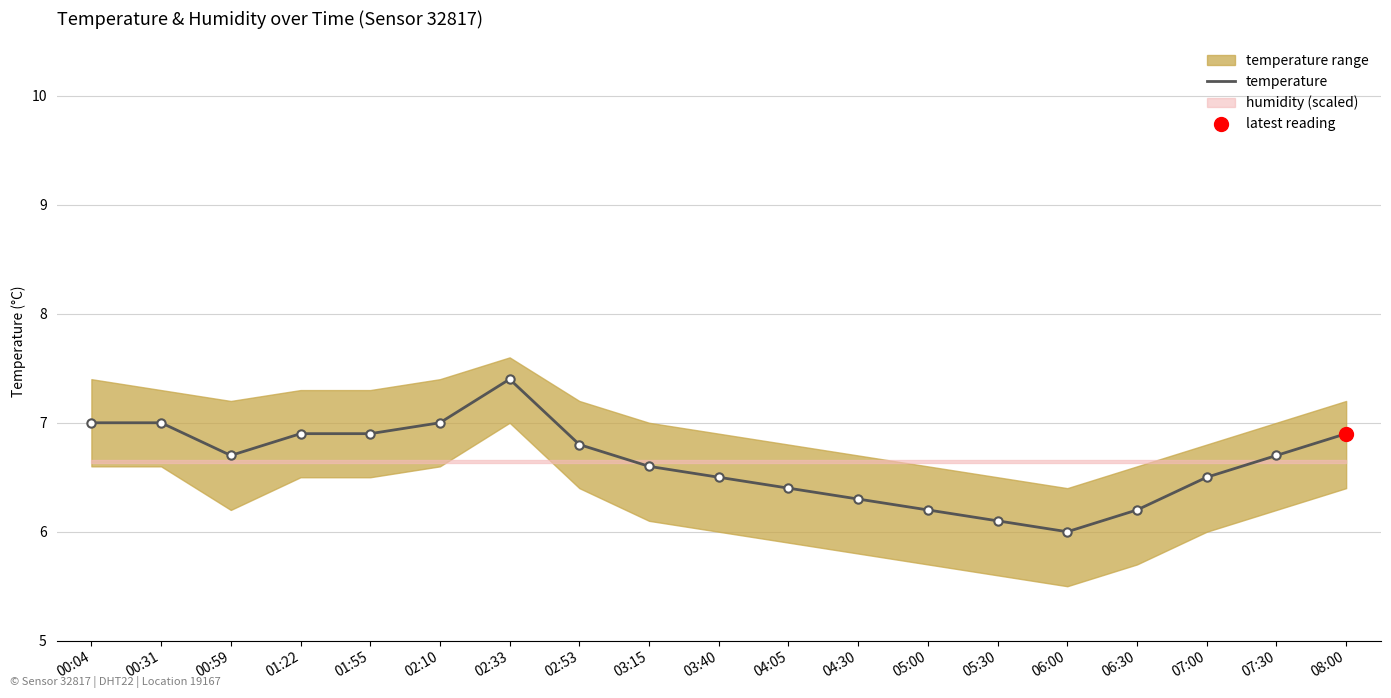

How many points are lower than both their immediate neighbors (excluding endpoints)?

2